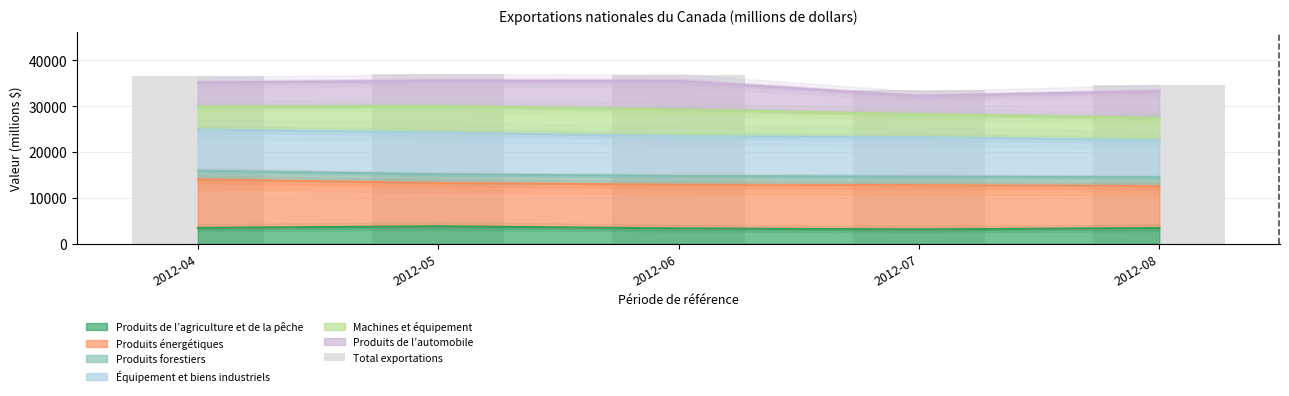

Read the value at 2012-08.

34629.3